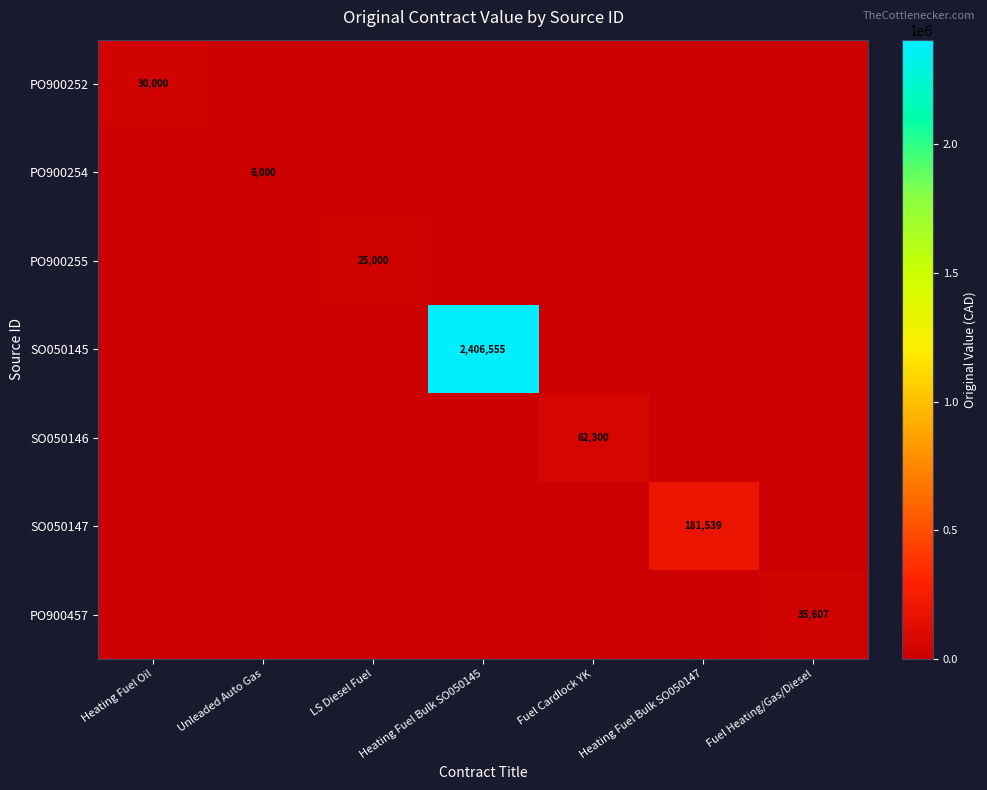

At which category does the chart reach its peak across all series?

Heating Fuel Bulk SO050145